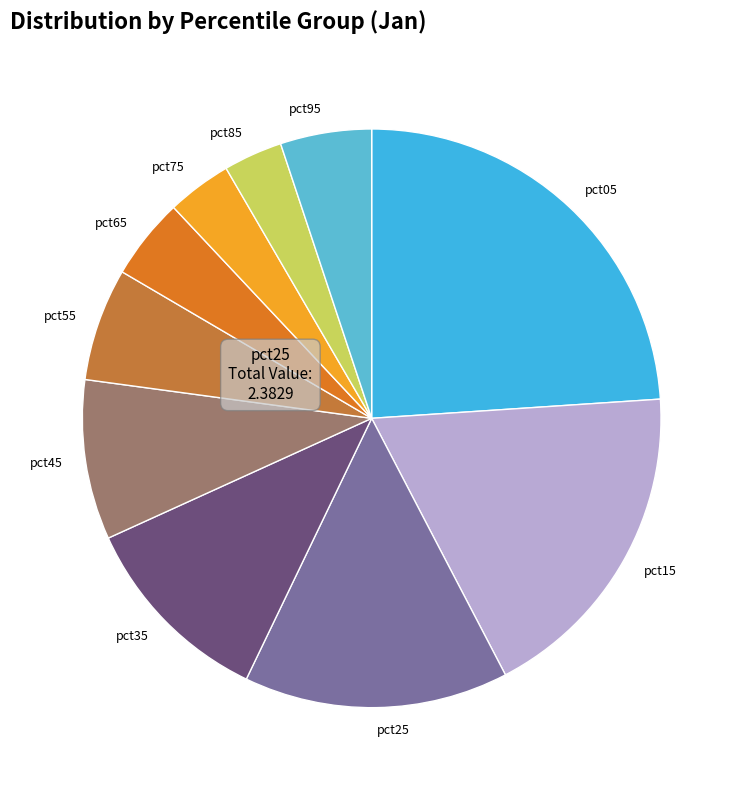

Which category has the biggest portion of the pie?

pct05